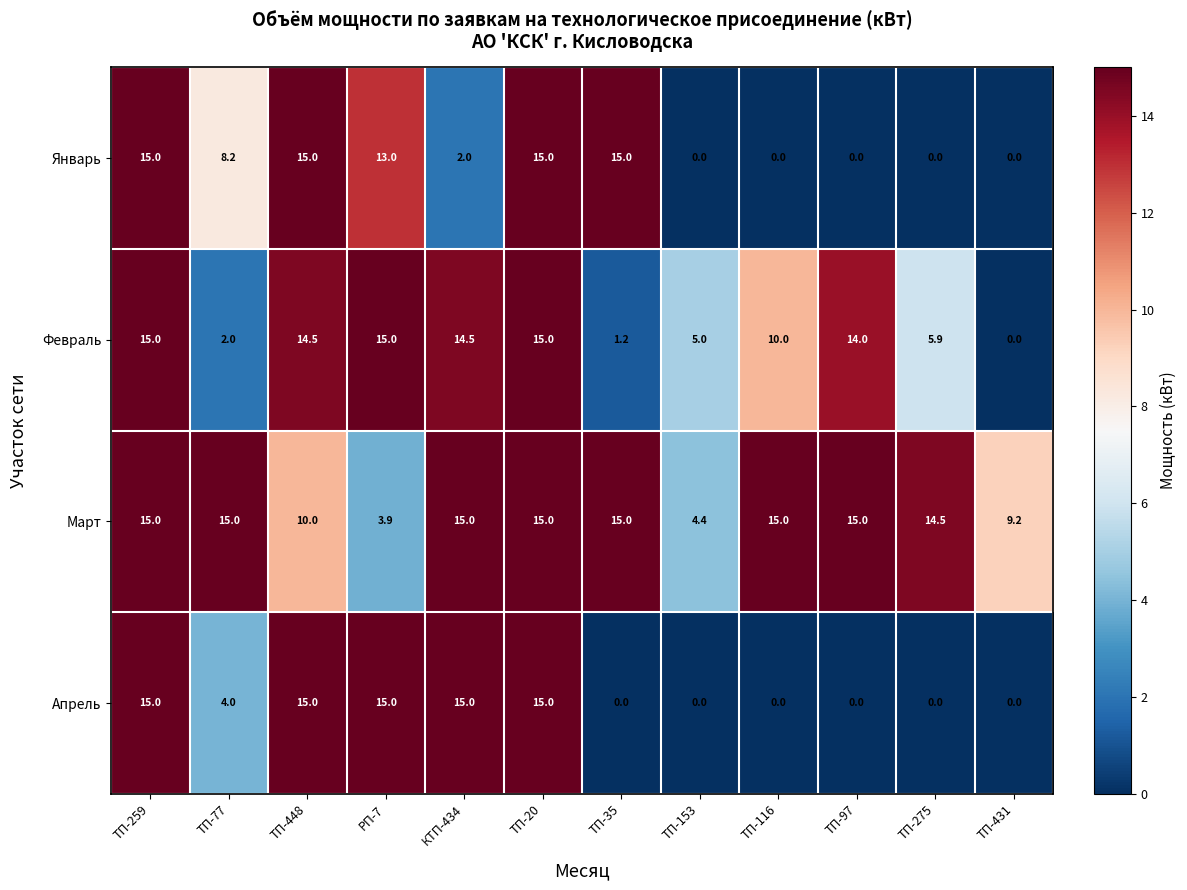

What is the difference between the maximum and minimum values in the Январь series?

15.0